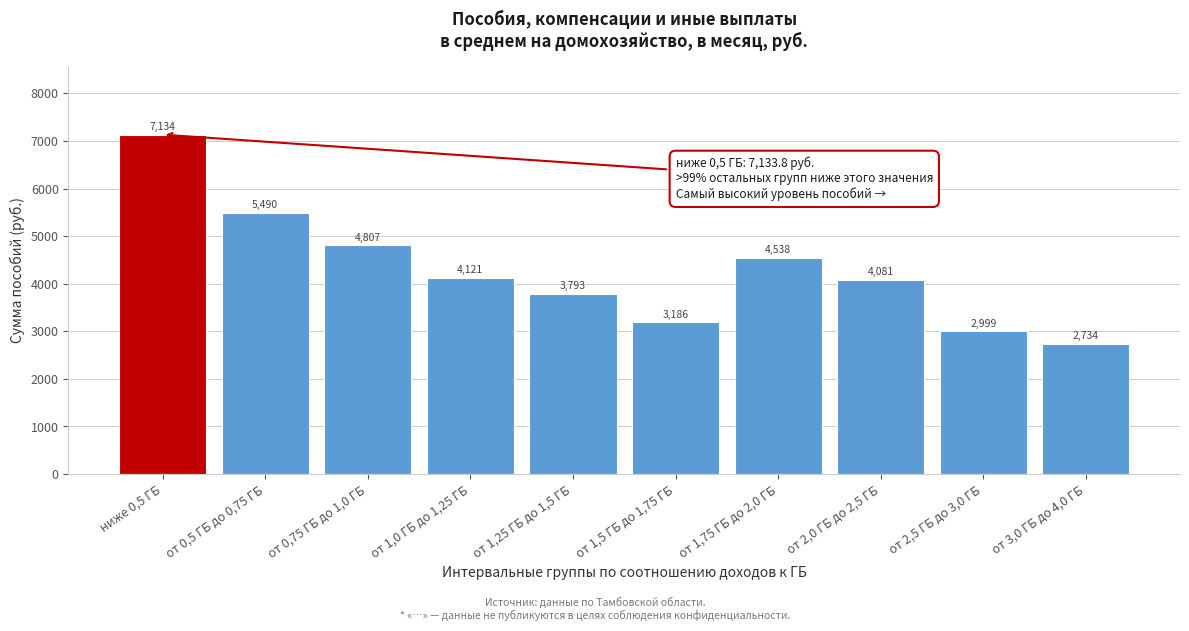

True or false: the data shows 1485.6 at от 0,5 ГБ до 0,75 ГБ.

False